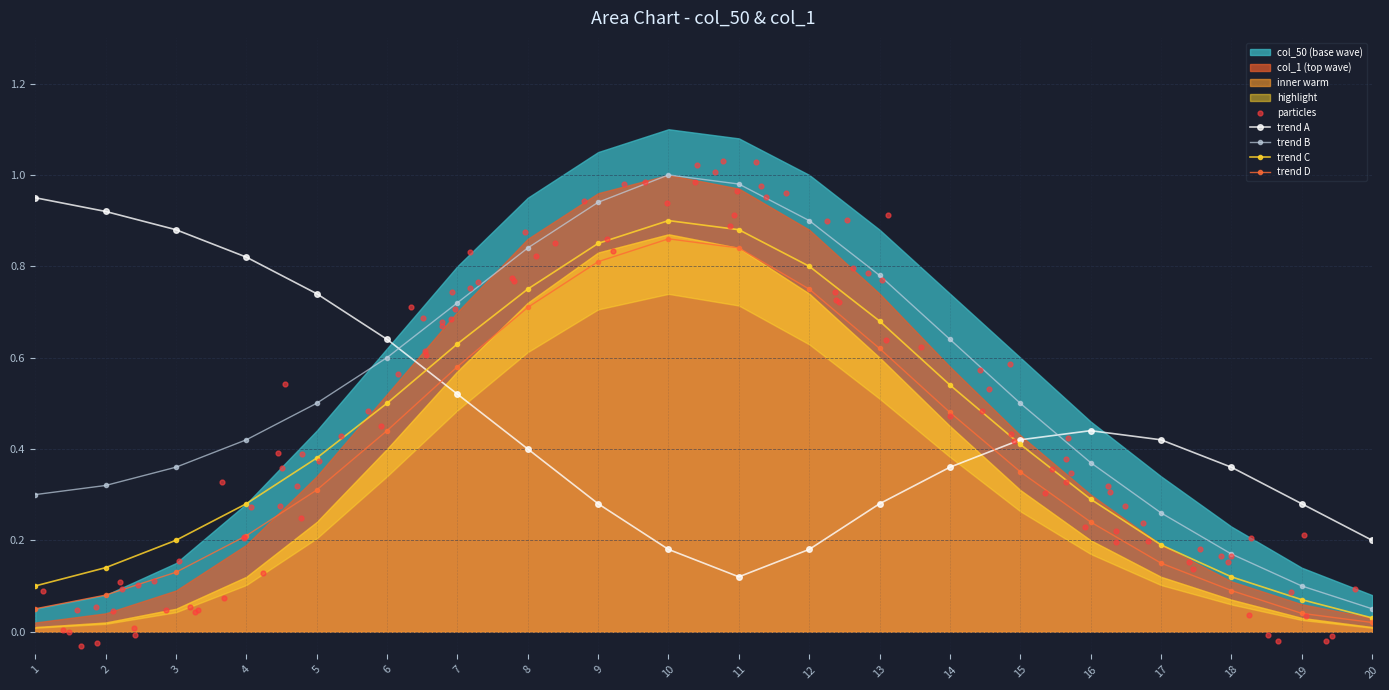

Between which two adjacent categories do trend D and trend A first intersect?

6 and 7